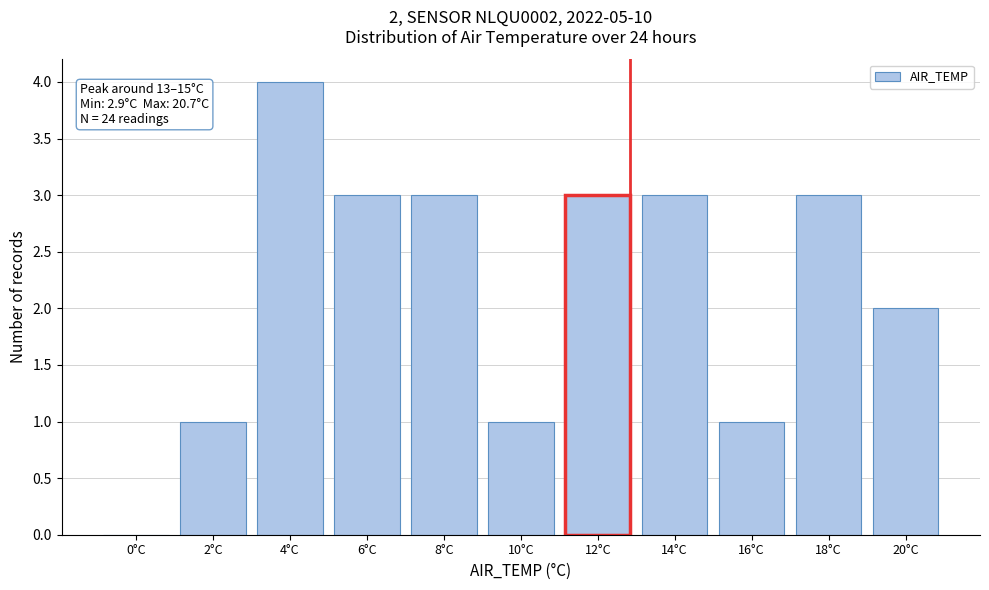

Reading left to right, extract all data points from this chart.

0°C=0	2°C=1	4°C=4	6°C=3	8°C=3	10°C=1	12°C=3	14°C=3	16°C=1	18°C=3	20°C=2